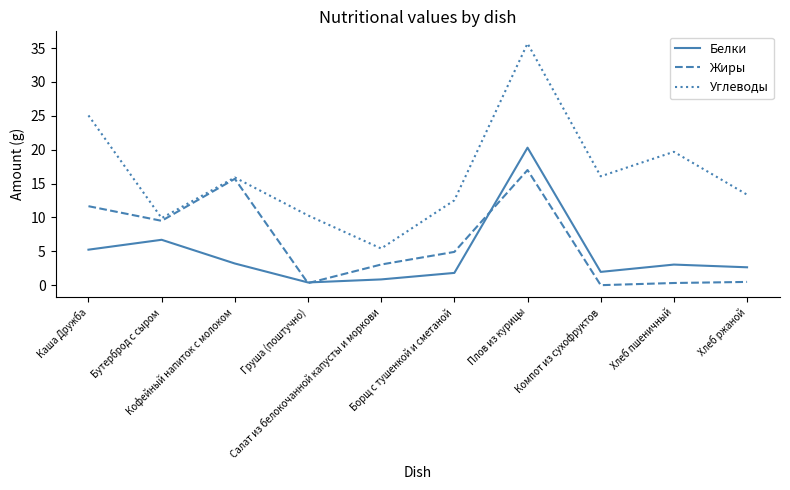

Is the value of Жиры at Каша Дружба greater than the value of Белки at Хлеб пшеничный?

Yes